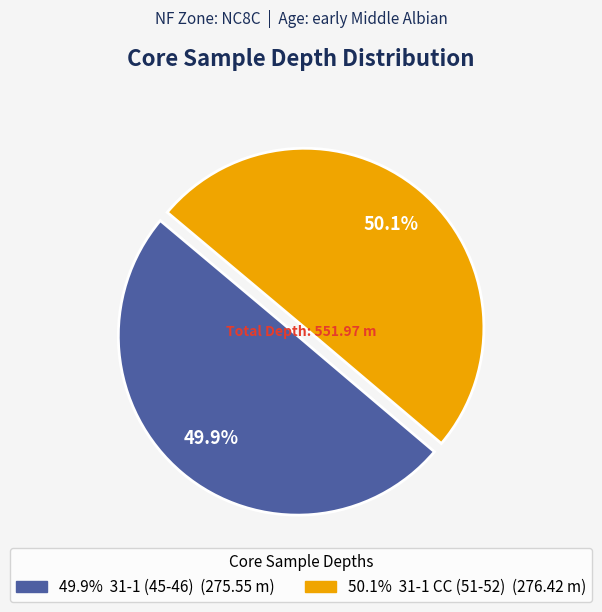

To the nearest percent, what is the average slice percentage?

50%